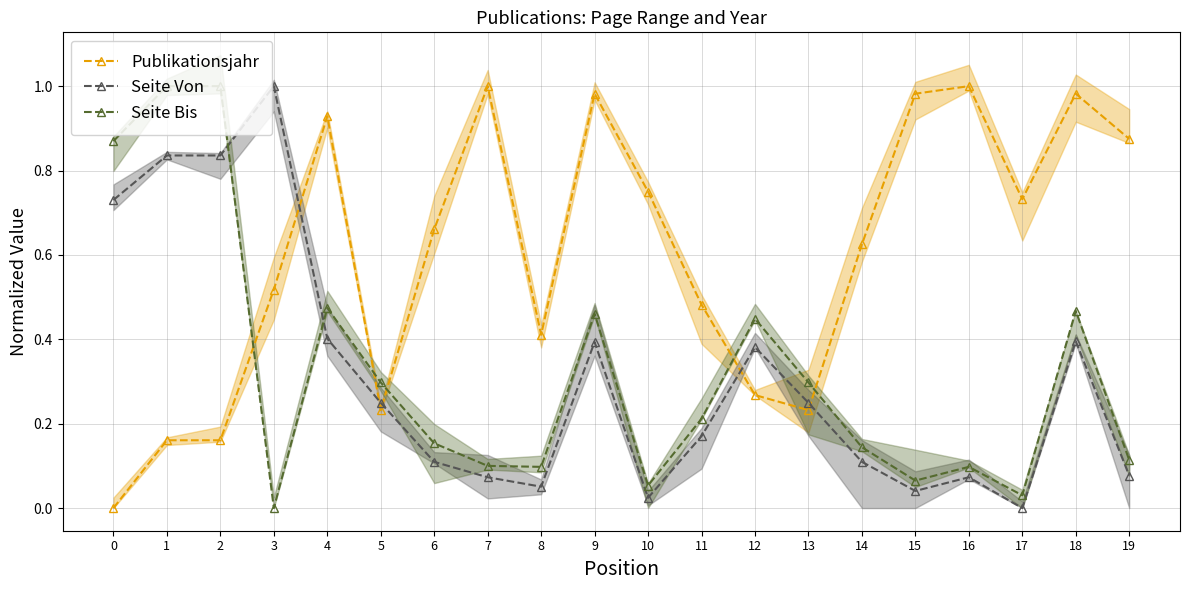

At which label is Seite Bis closest to 0?

3